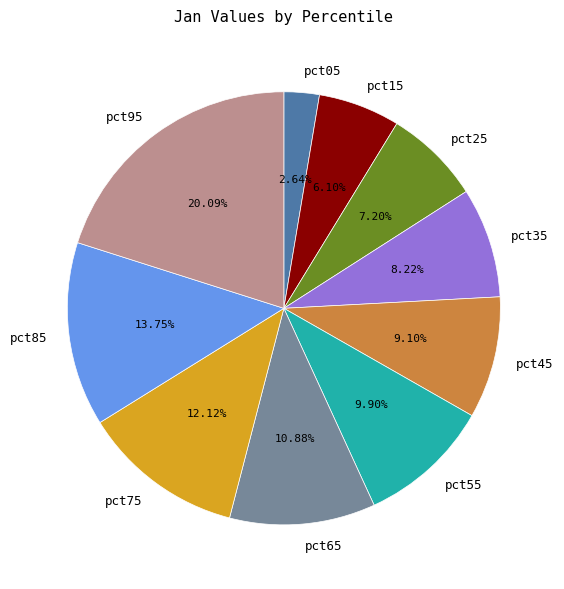

Which has a higher value, pct55 or pct45?

pct55